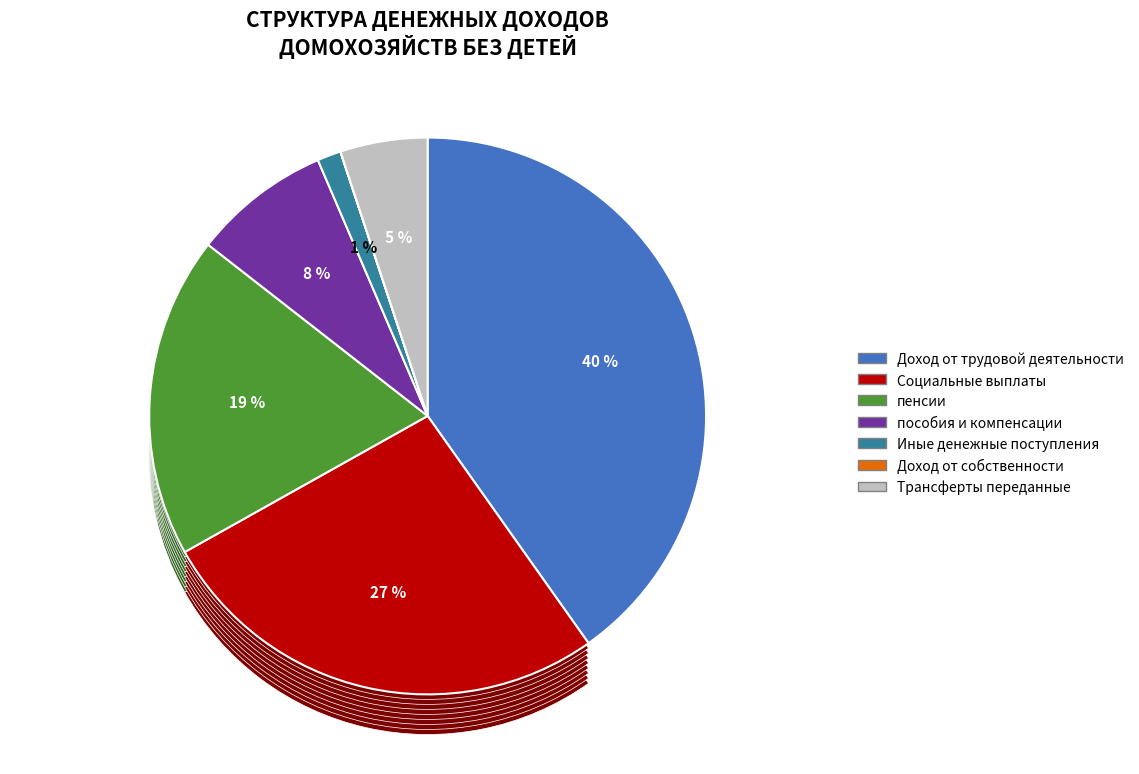

Rank the categories by value from highest to lowest.

Доход от трудовой деятельности, Социальные выплаты, пенсии, пособия и компенсации, Трансферты переданные, Иные денежные поступления, Доход от собственности